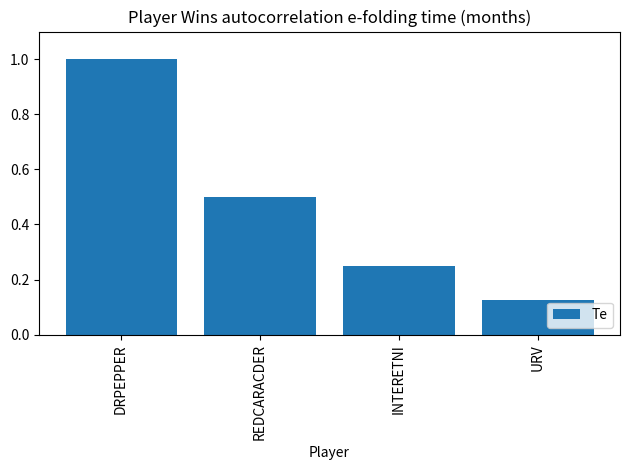

What is the label of the 4th bar from the right?

DRPEPPER